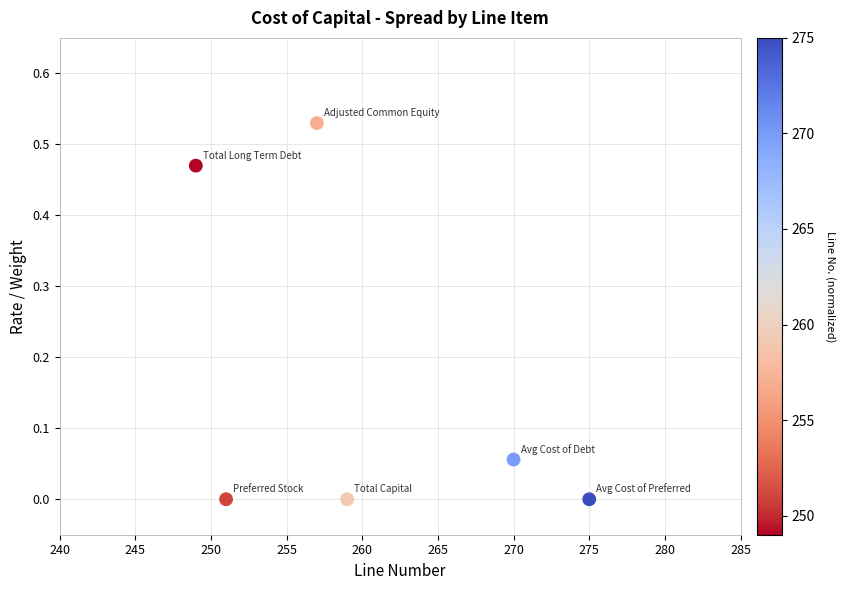

What is the average X value?

260.2